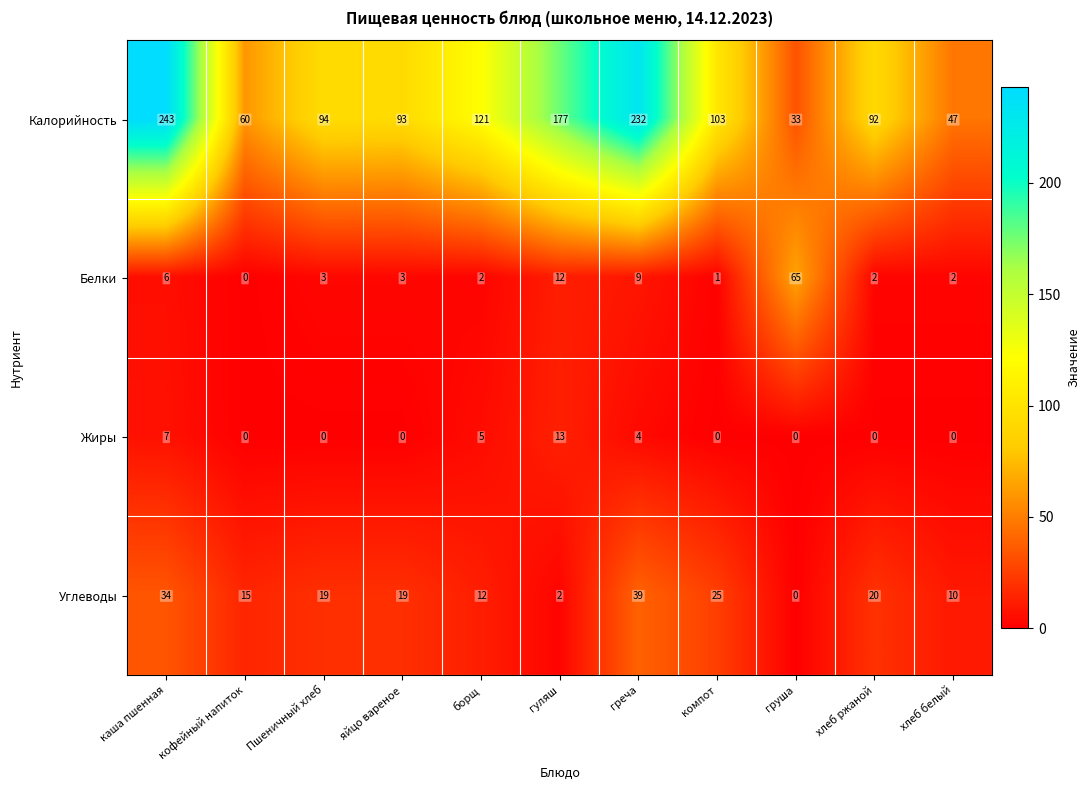

Rank the categories by Калорийность value from lowest to highest.

груша, хлеб белый, кофейный напиток, хлеб ржаной, яйцо вареное, Пшеничный хлеб, компот, борщ, гуляш, греча, каша пшенная